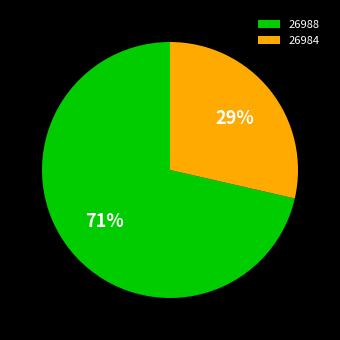

To the nearest percent, what is the average slice percentage?

50%